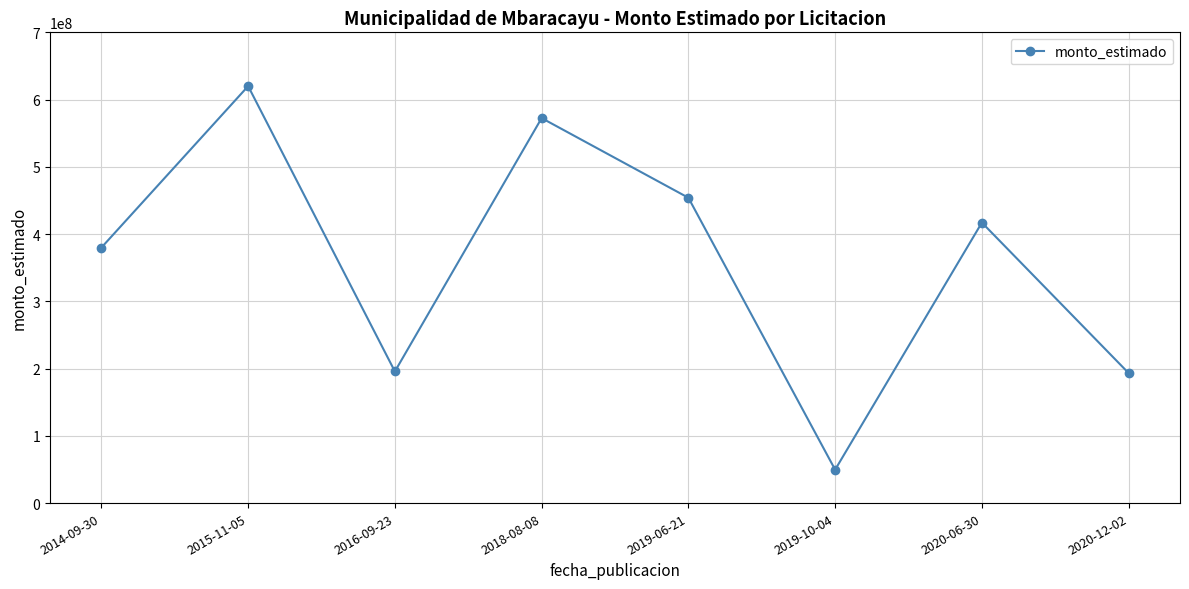

Does the chart have visible grid lines?

Yes